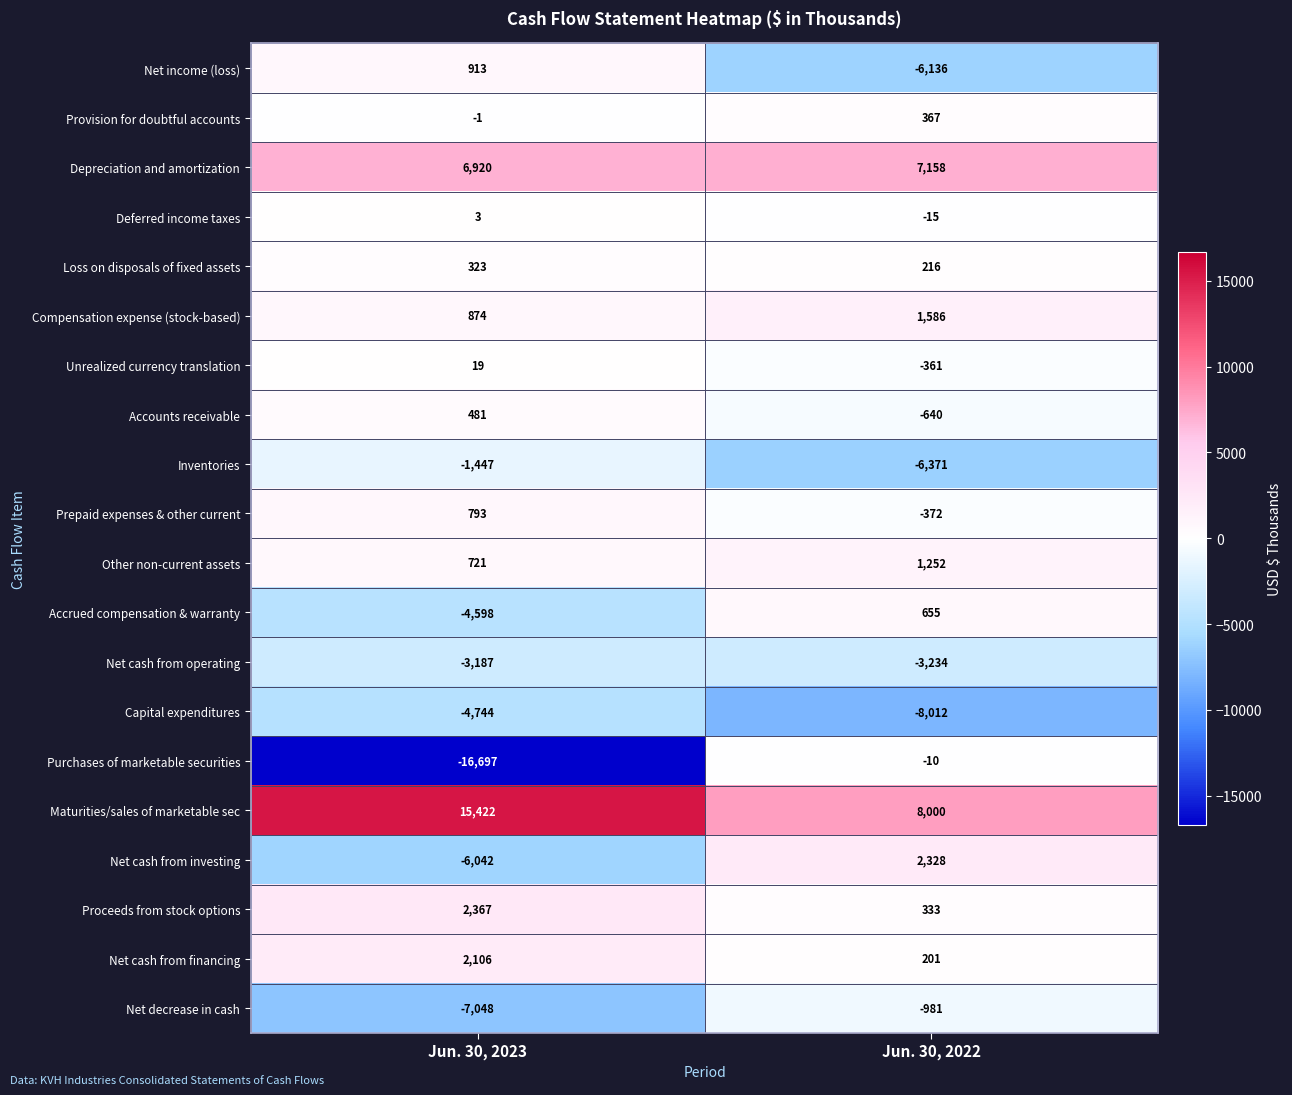

Which label corresponds to the smallest value in the chart?

Jun. 30, 2023